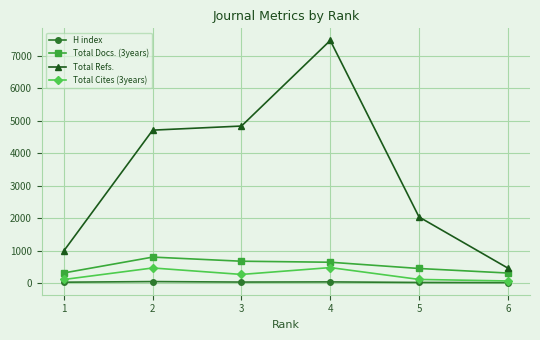

Which series changed the most between 1 and 5?

Total Refs.